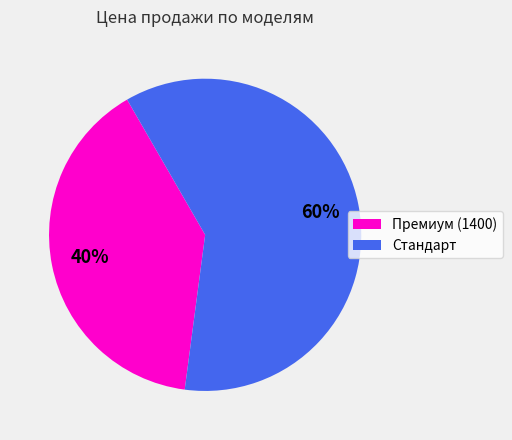

Do Стандарт and Премиум (1400) together represent more than half of the pie?

Yes